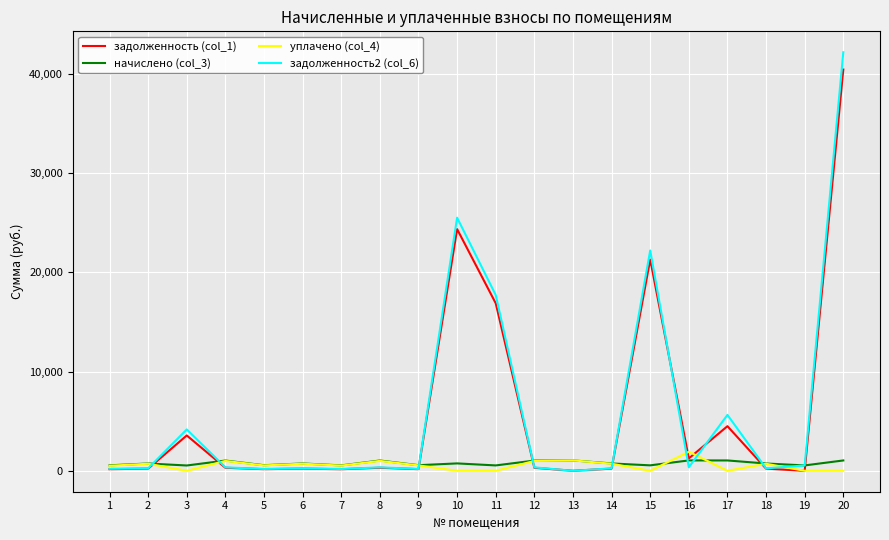

What is the maximum value shown in the chart?

42187.6